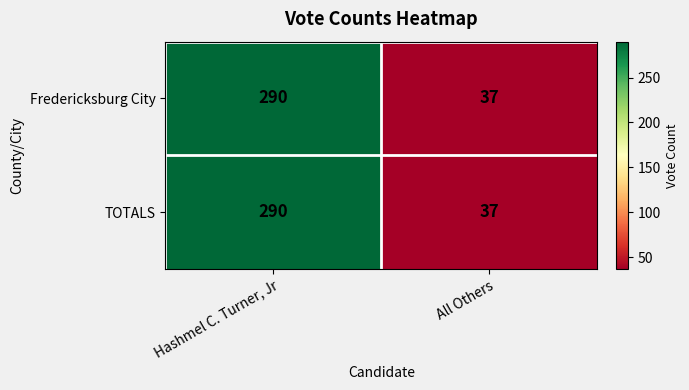

What value does the Fredericksburg City series have at All Others, to the nearest 50?

50